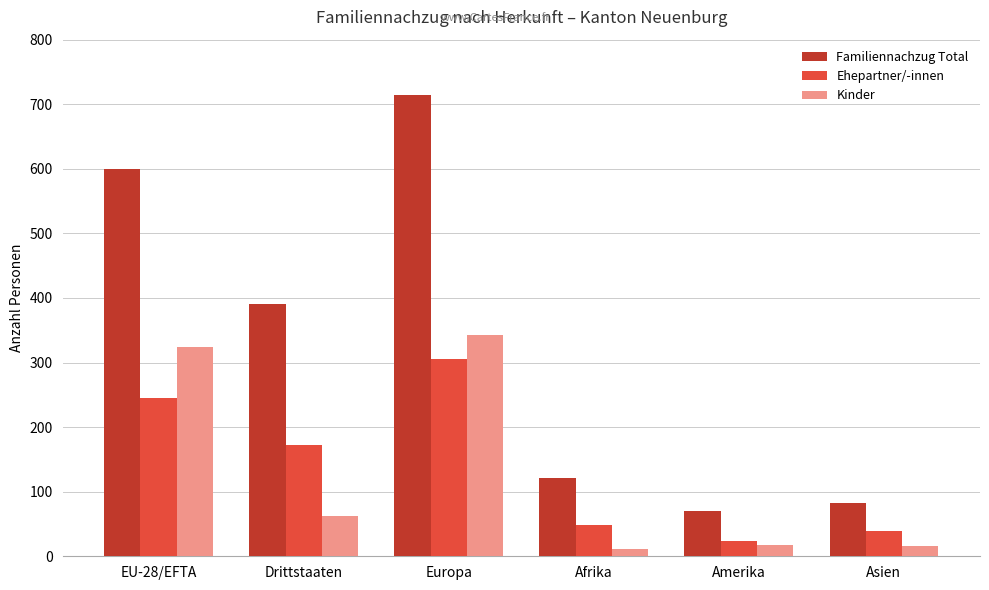

At Drittstaaten, list the series in order from largest to smallest.

Familiennachzug Total, Ehepartner/-innen, Kinder